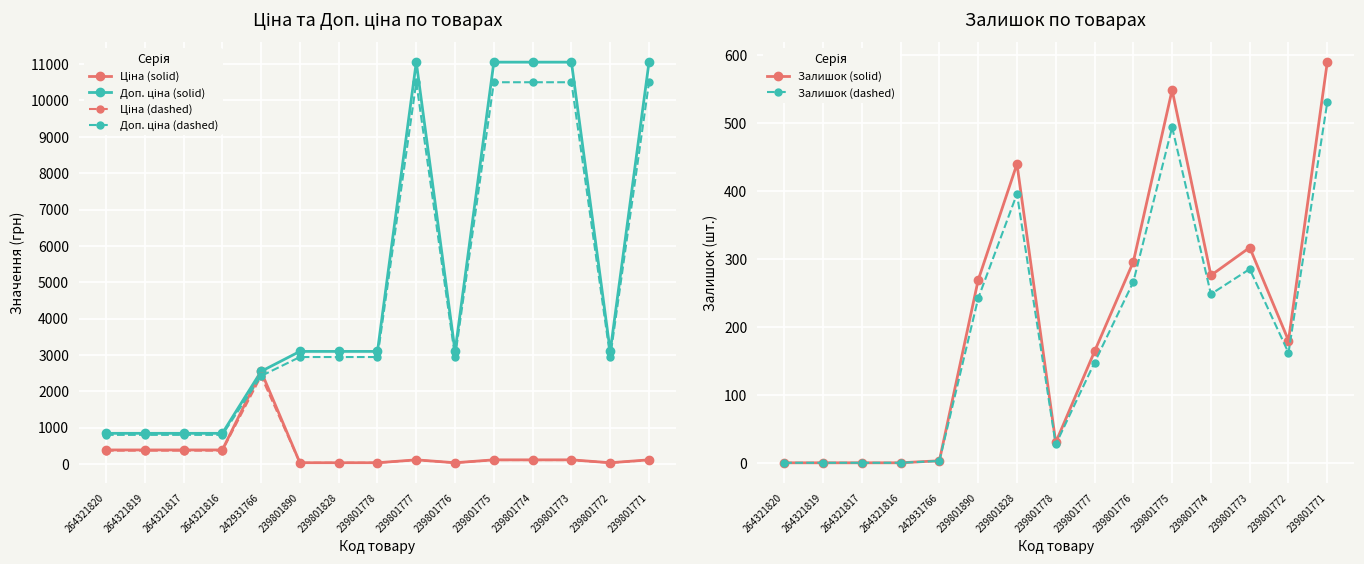

What is the minimum value for Доп. ціна (solid)?

840.0